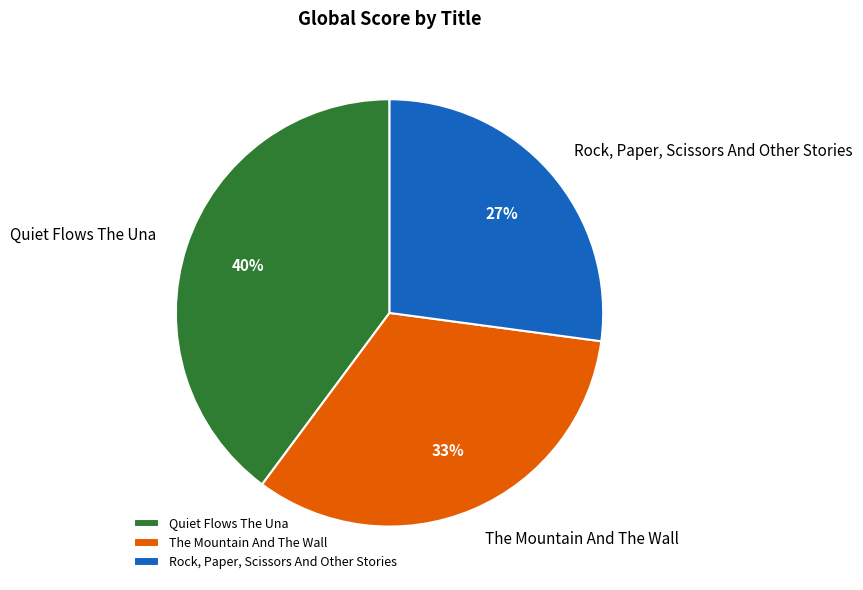

Is it true that Rock, Paper, Scissors And Other Stories is 19% of the pie?

False